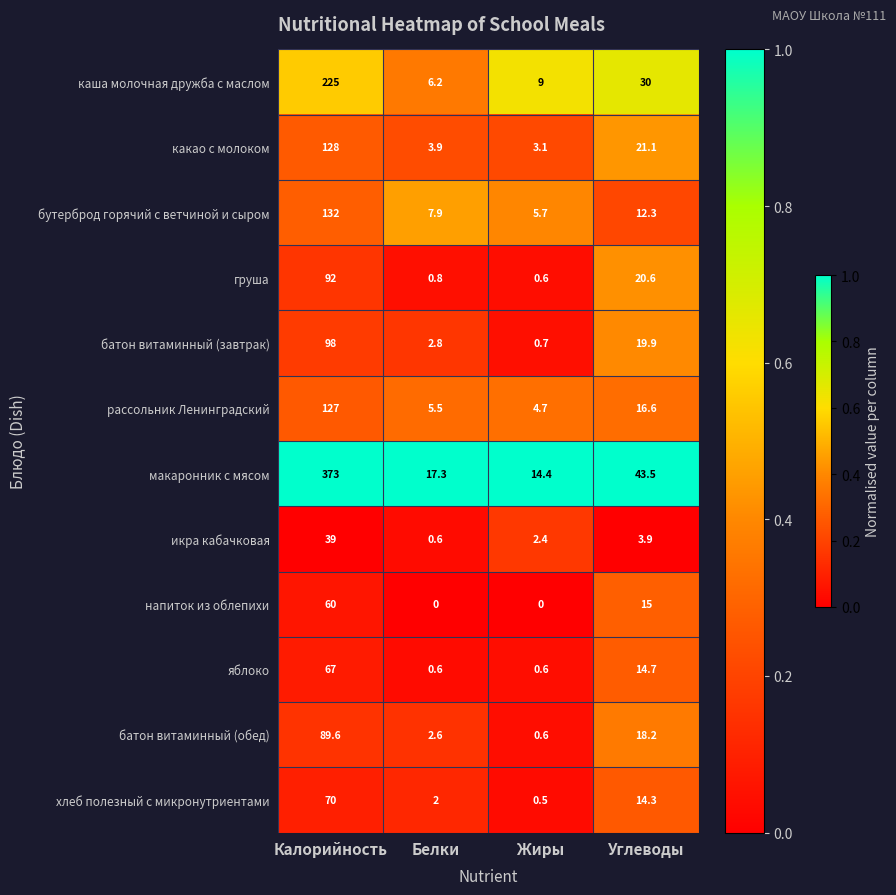

At which label does яблоко first exceed 14?

Калорийность